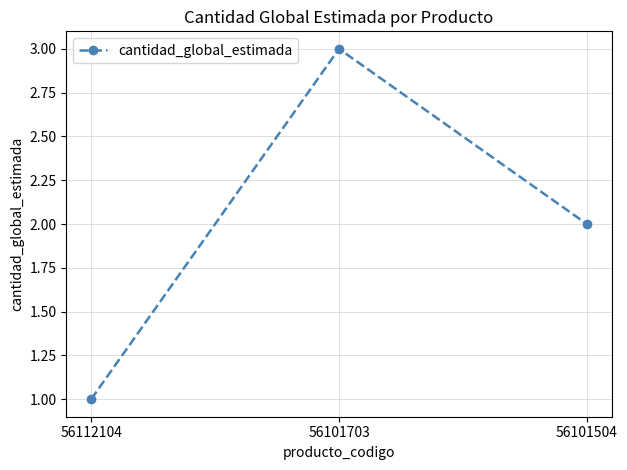

What is the average value?

2